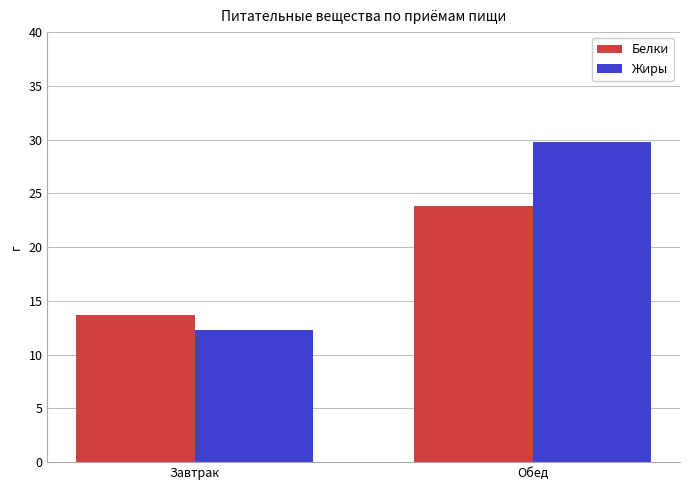

Reading left to right, extract all data points from this chart.

Белки: Завтрак=13.7	Обед=23.8
Жиры: Завтрак=12.3	Обед=29.8